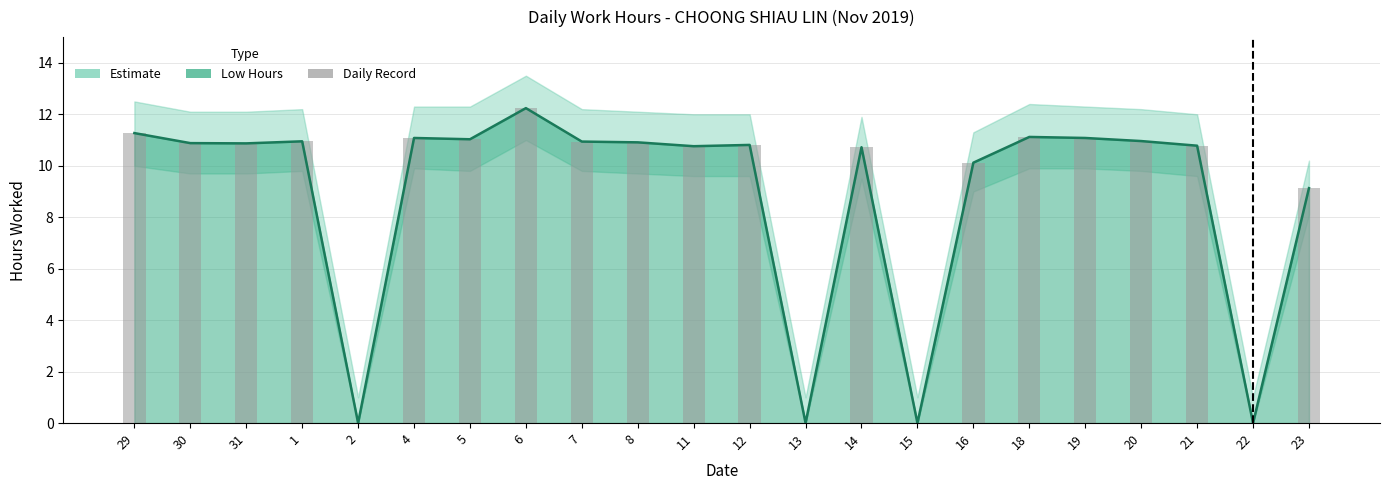

Rank the categories by Low Hours value from lowest to highest.

2, 13, 15, 22, 23, 16, 14, 11, 21, 12, 31, 30, 8, 7, 1, 20, 5, 4, 19, 18, 29, 6